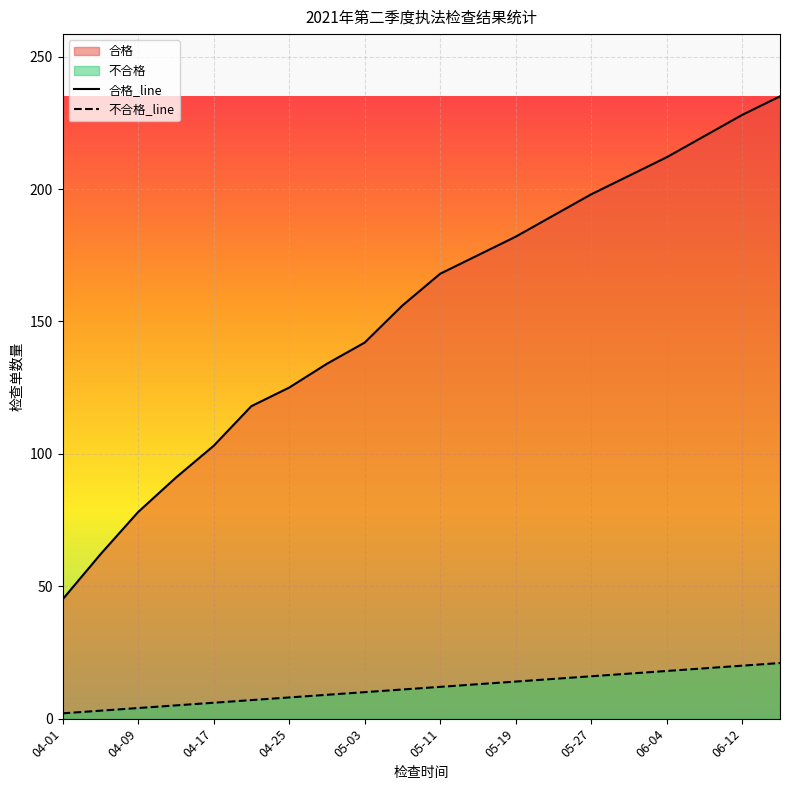

True or false: 合格_line has a value of 135 at 06-04.

False